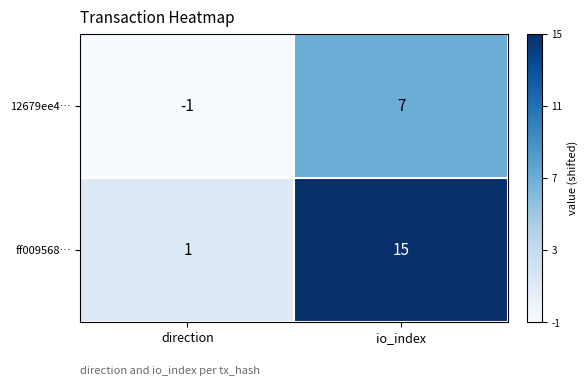

Rank the series at direction from lowest to highest value.

12679ee4…, ff009568…